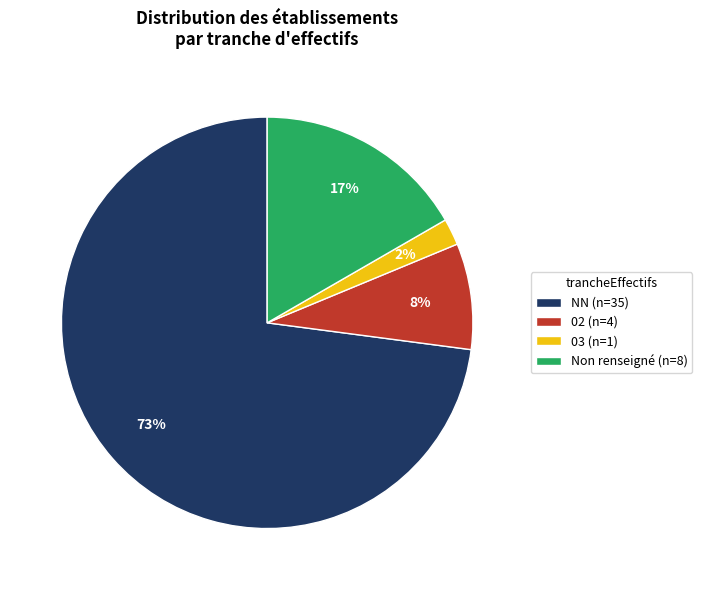

To the nearest percent, what is the difference between the largest and smallest slice percentages?

71%